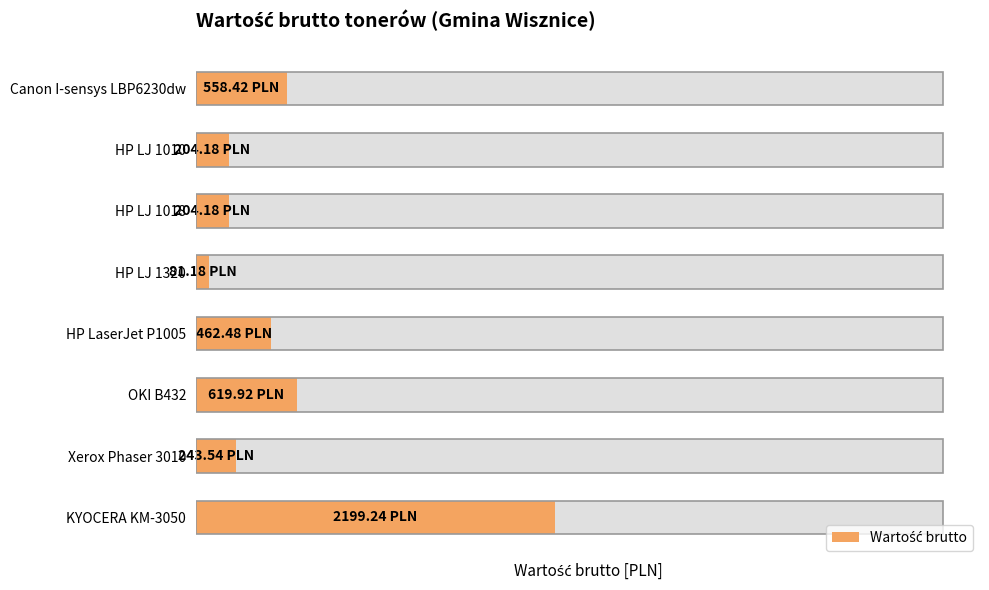

Does the chart contain stacked bars?

No